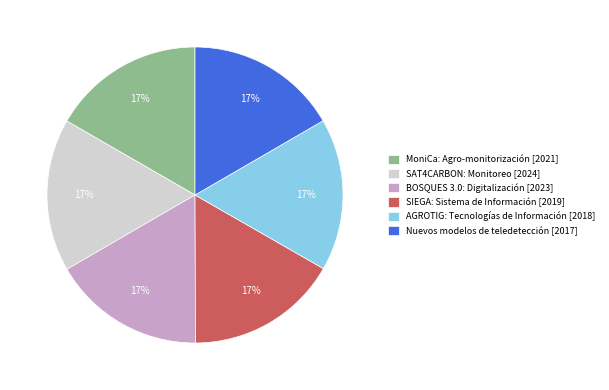

Combined, do SIEGA: Sistema de Información [2019] and SAT4CARBON: Monitoreo [2024] account for over 50%?

No